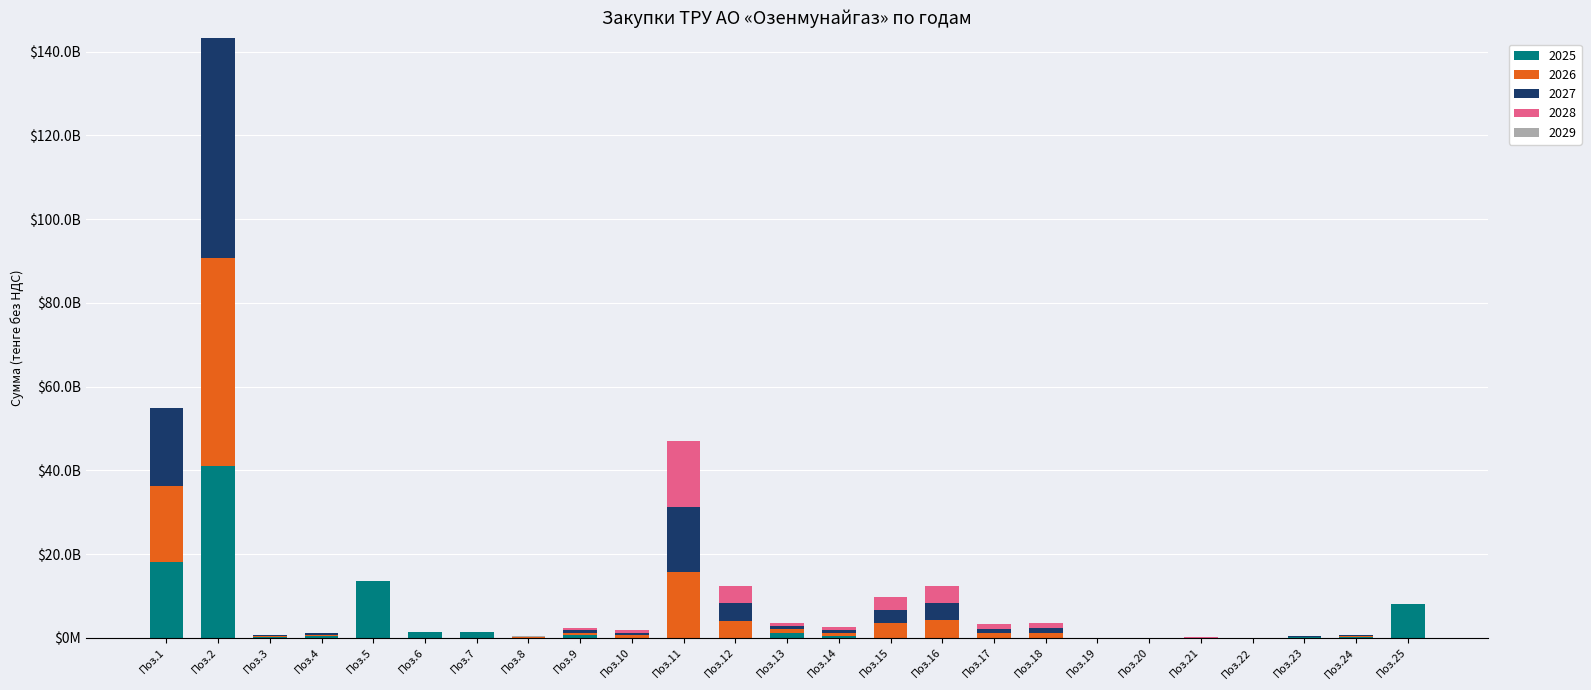

Are the bars horizontal?

No